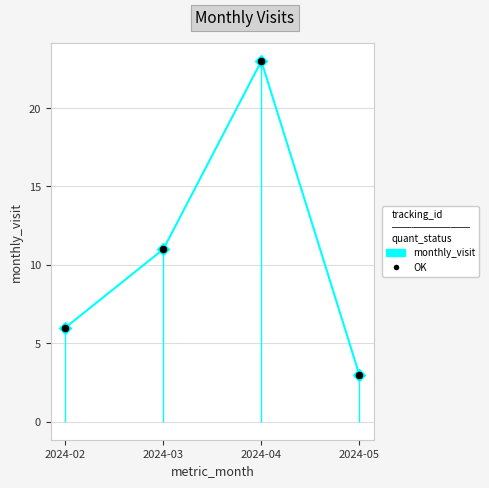

What is the total value across all series at 2024-02?

12